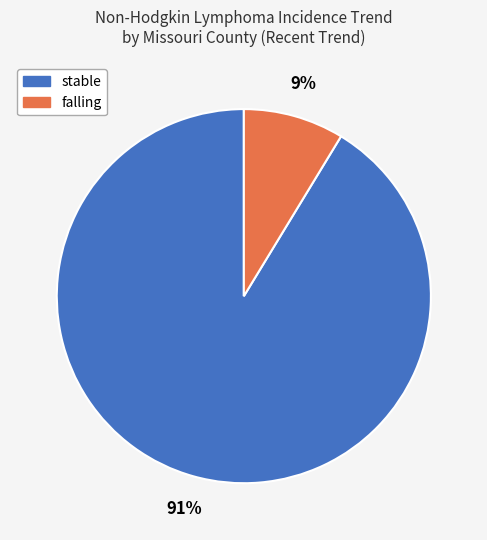

To the nearest percent, what is the average slice percentage?

50%